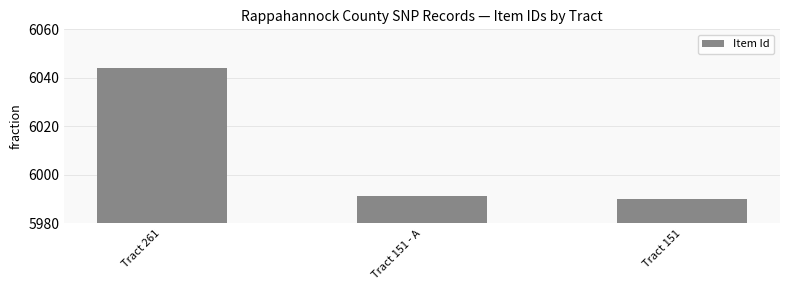

Does the chart contain any negative values?

No